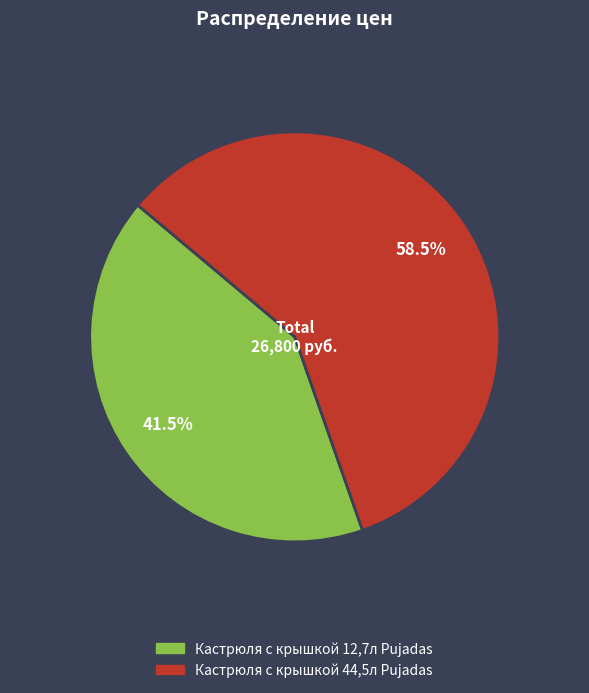

Rank the categories by value from highest to lowest.

Кастрюля с крышкой 44,5л Pujadas, Кастрюля с крышкой 12,7л Pujadas